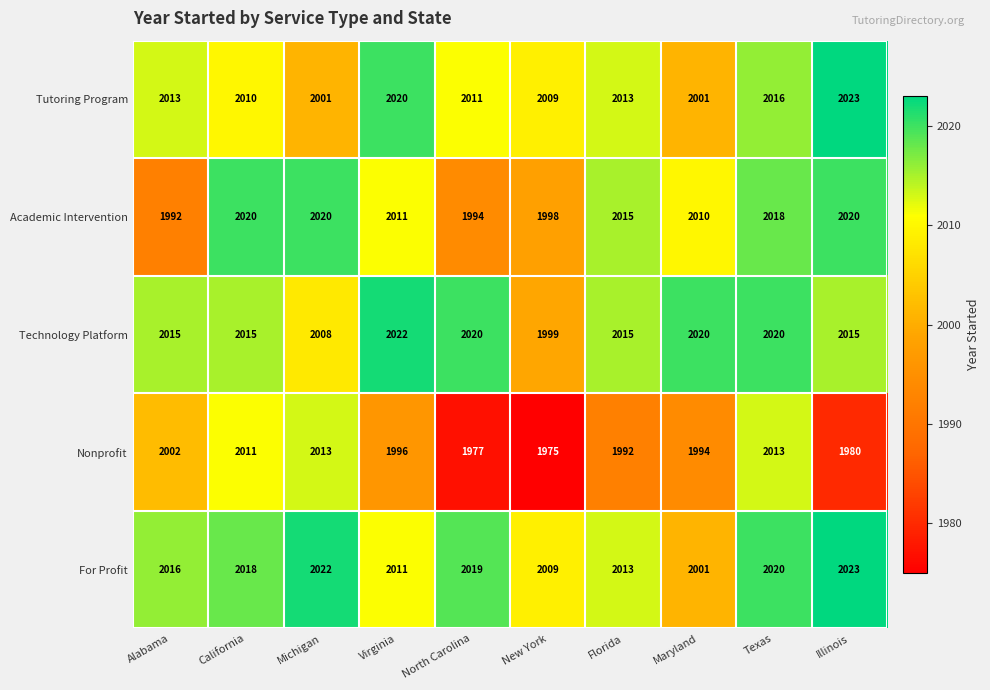

What is the difference between the highest and lowest values at North Carolina?

43